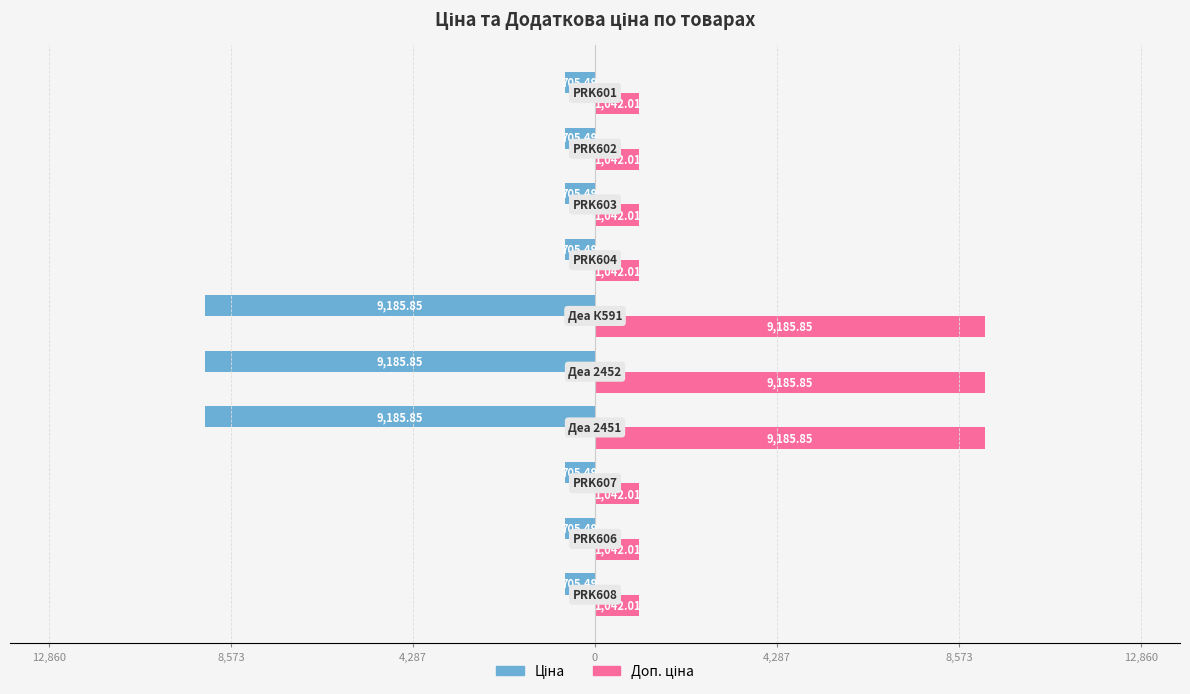

Rank the series by their maximum value, from highest to lowest.

Доп. ціна, Ціна